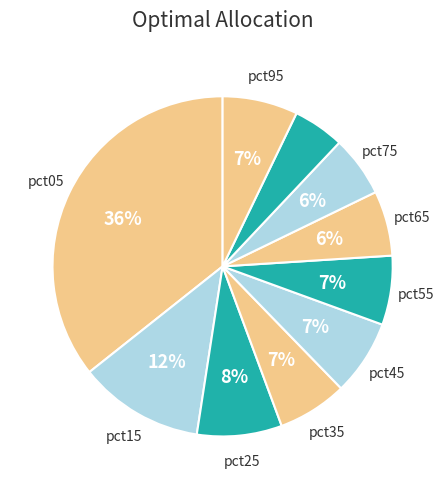

To the nearest percent, what is the average slice percentage?

10%